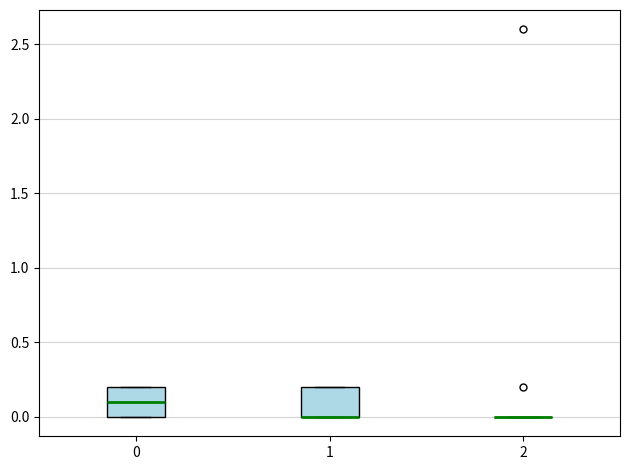

Reading left to right, read every box against the y-axis: the position of its median line, the range the box covers, and the ends of its whiskers. The values are not printed on the chart, so give them approximately, as read against the axis.

0: median 0.1, box 0.0 to 0.2, whiskers 0.0 to 0.2
1: median 0.0 (drawn on the box's lower edge), box 0.0 to 0.2, whiskers 0.0 to 0.2
2: box collapsed to a line at 0.0, whiskers 0.0 to 0.0